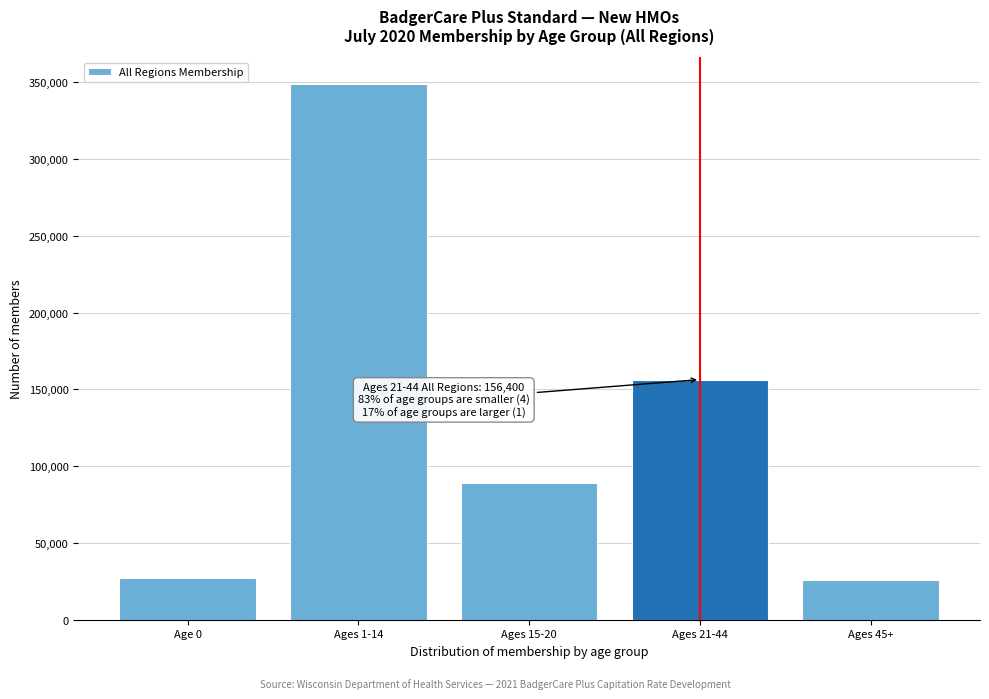

What is the label of the 1st bar from the left?

Age 0